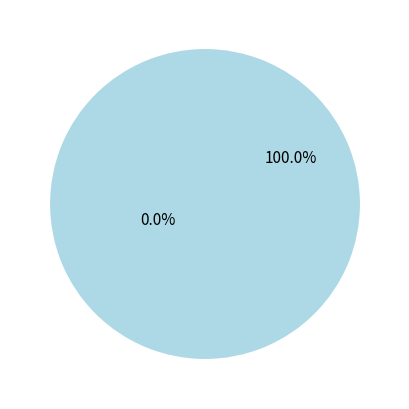

How many slices are in this pie chart?

2